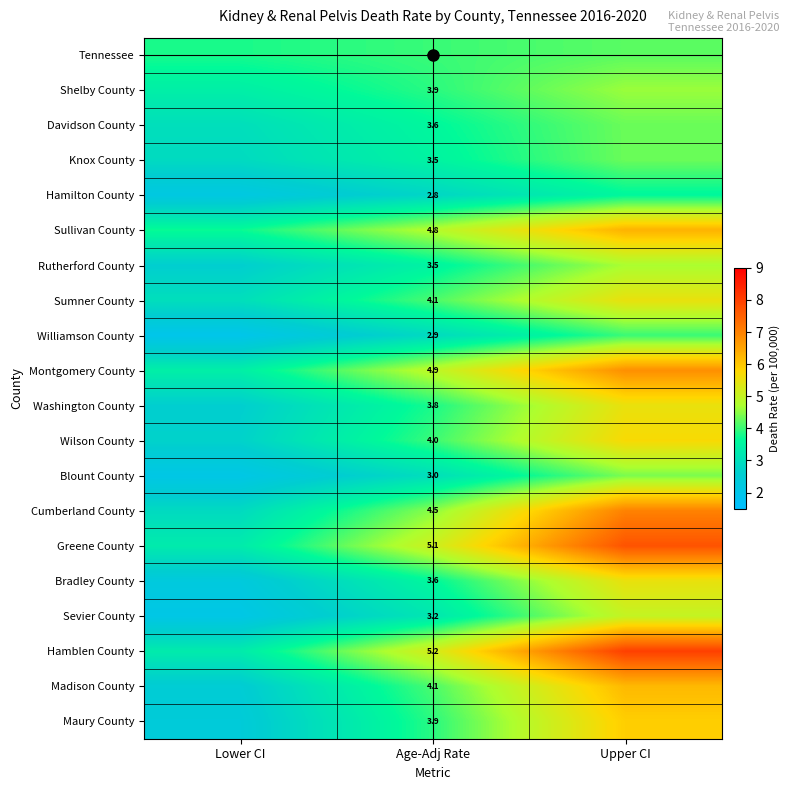

What is the lowest value of the Wilson County series?

2.7